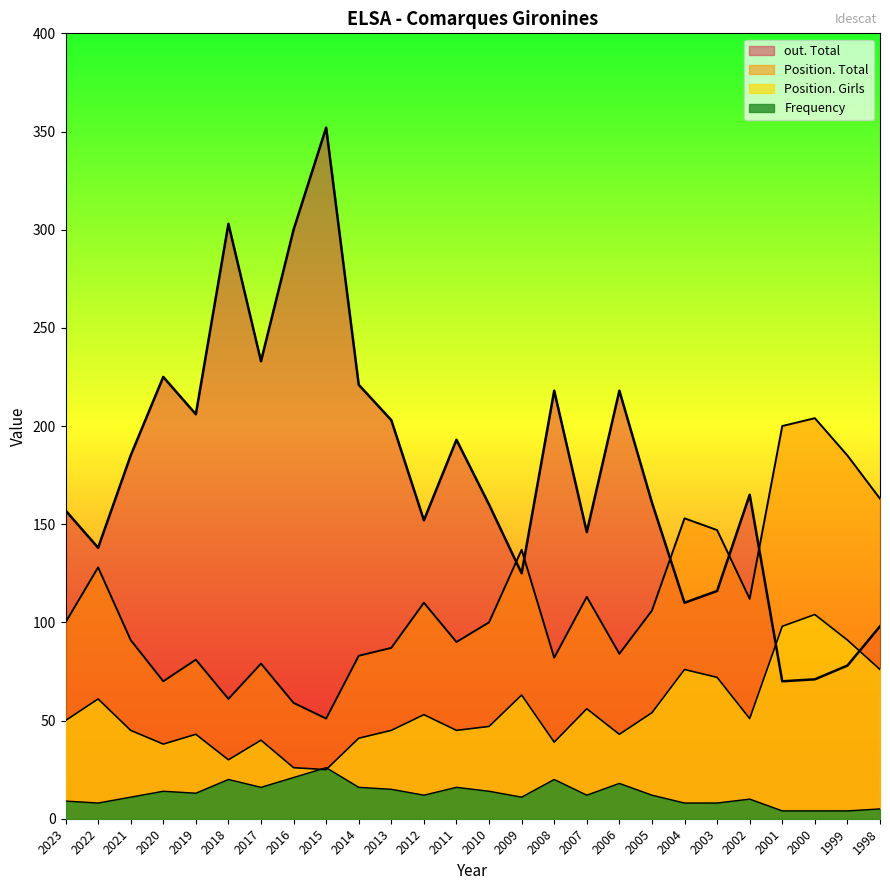

What is the difference between the second highest and second lowest values in the Position. Total series?

141